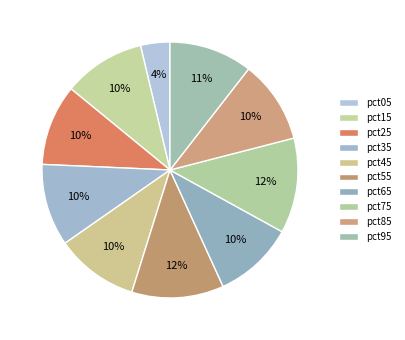

Which slice is the smallest?

pct05